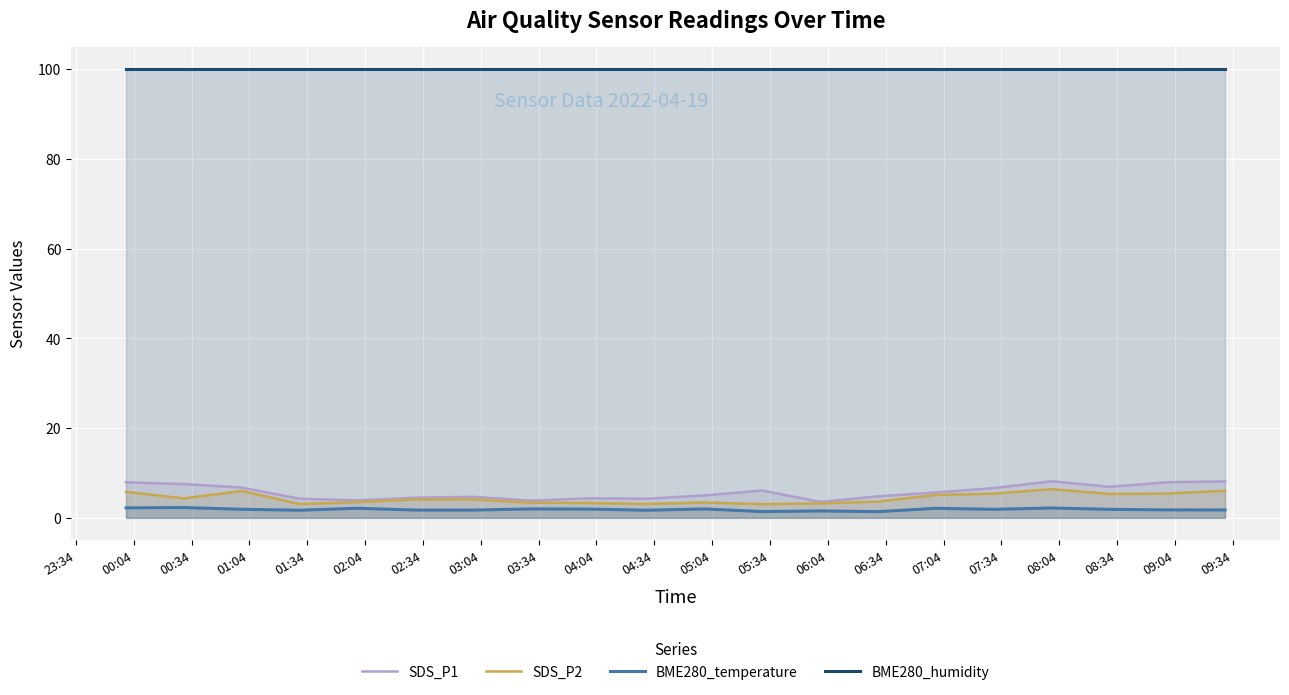

Which series has the largest range (max minus min)?

SDS_P1